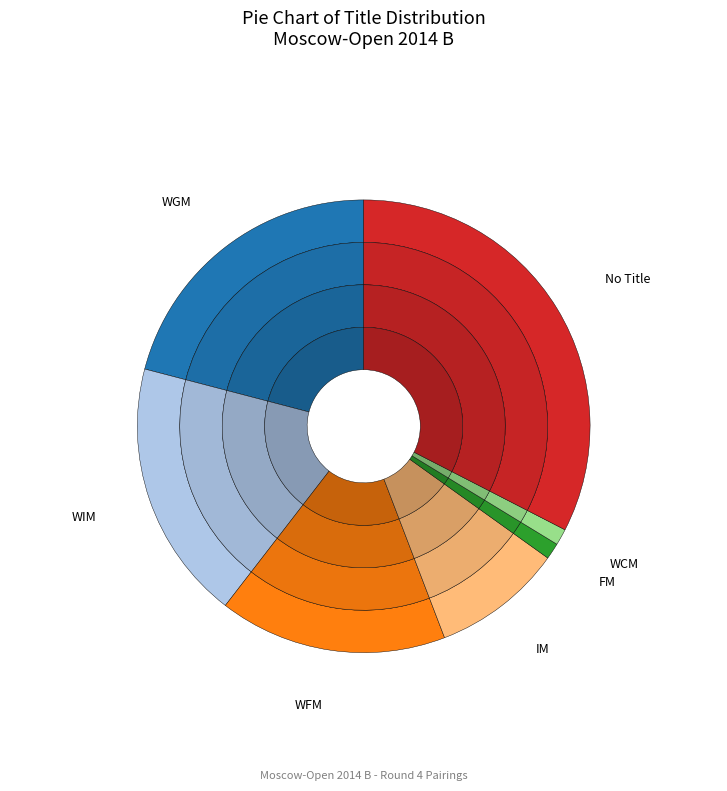

True or false: FM accounts for 1% of the total.

True